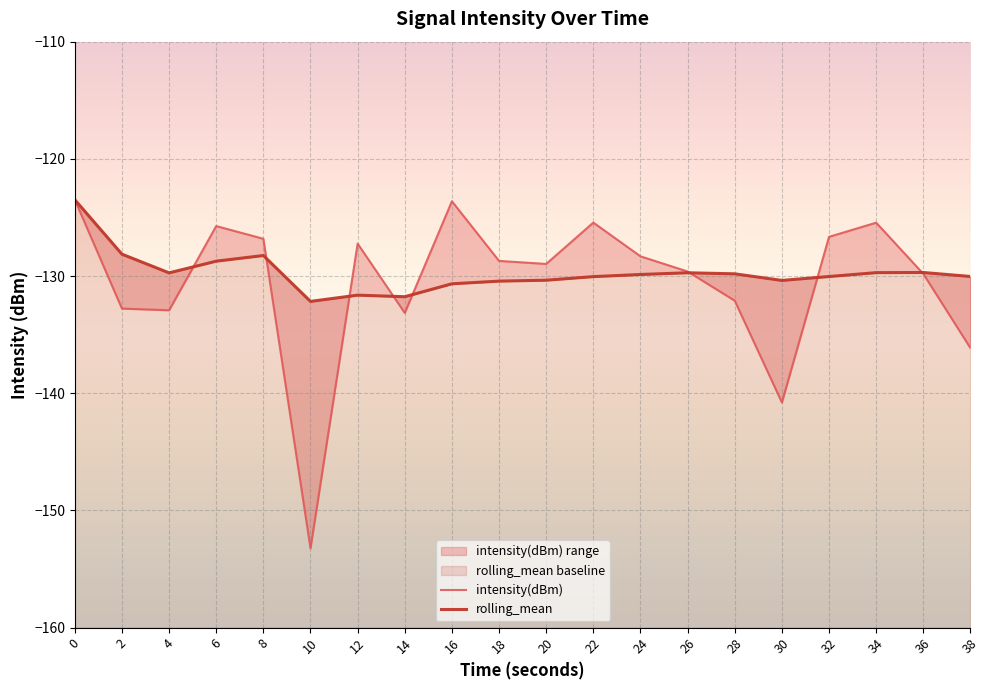

Is the value of rolling_mean at 0 greater than the value of intensity(dBm) at 38?

Yes